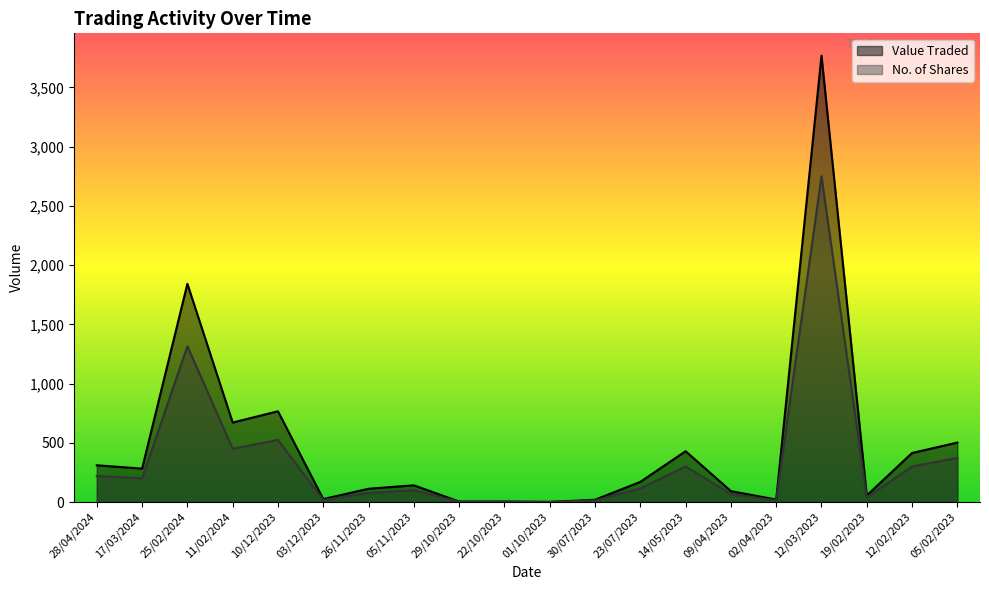

Does the chart display data point markers on the line(s)?

No